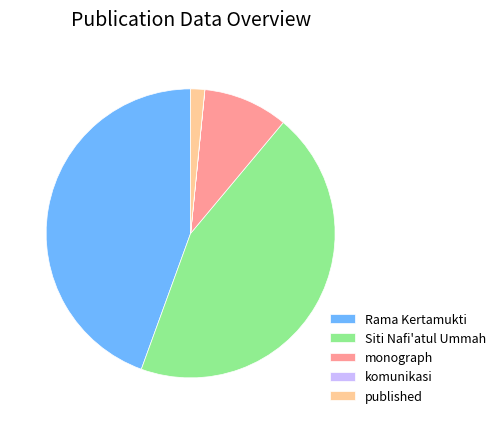

Between published and Rama Kertamukti, which is larger?

Rama Kertamukti